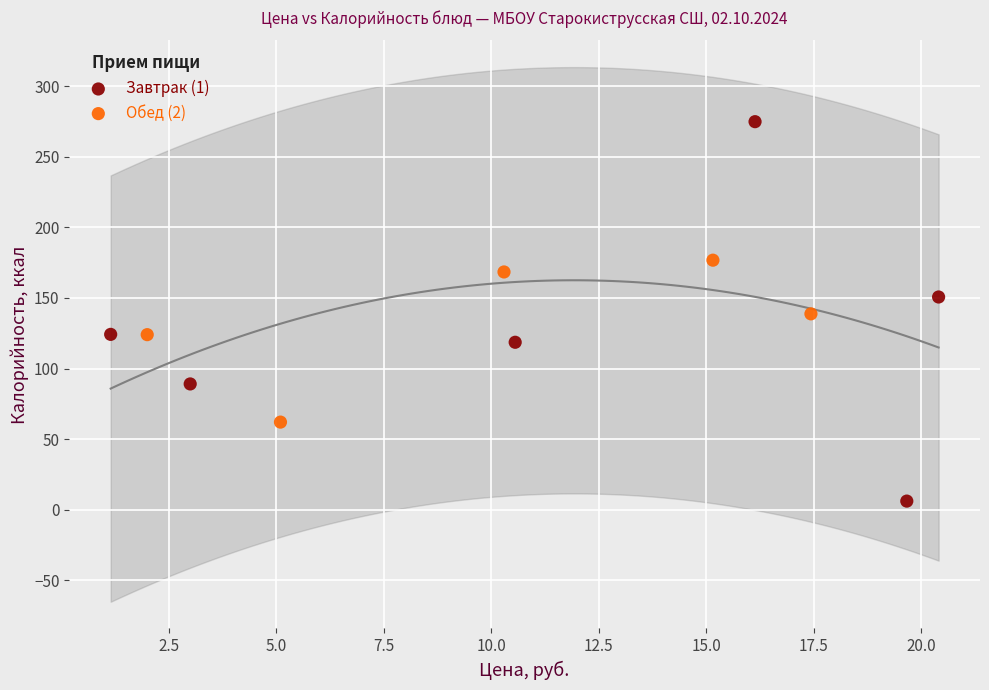

Which series reaches the minimum Y coordinate?

Завтрак (1)